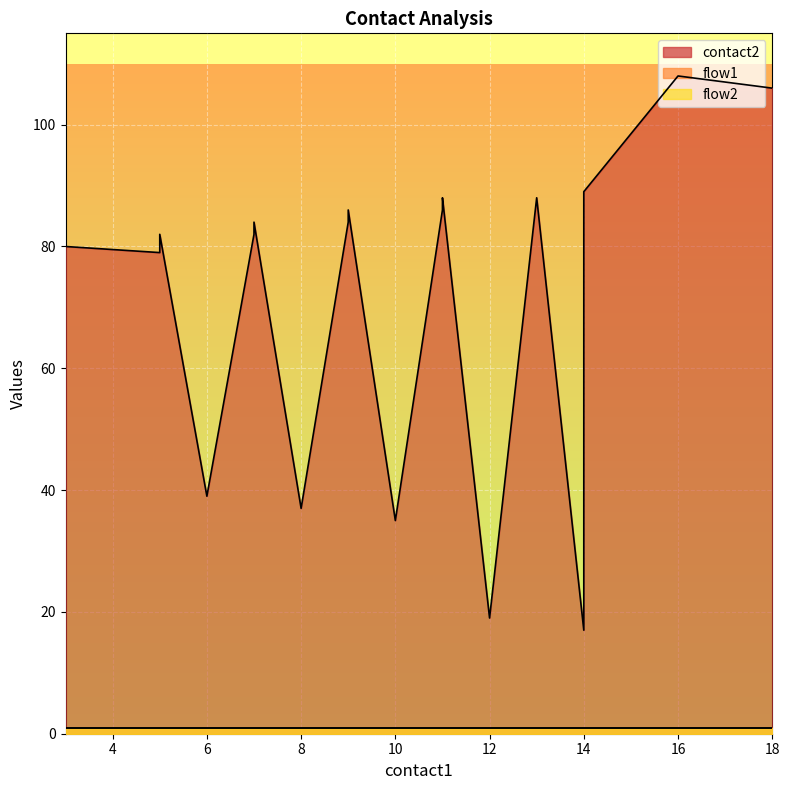

At which label does contact2 first exceed 84?

9